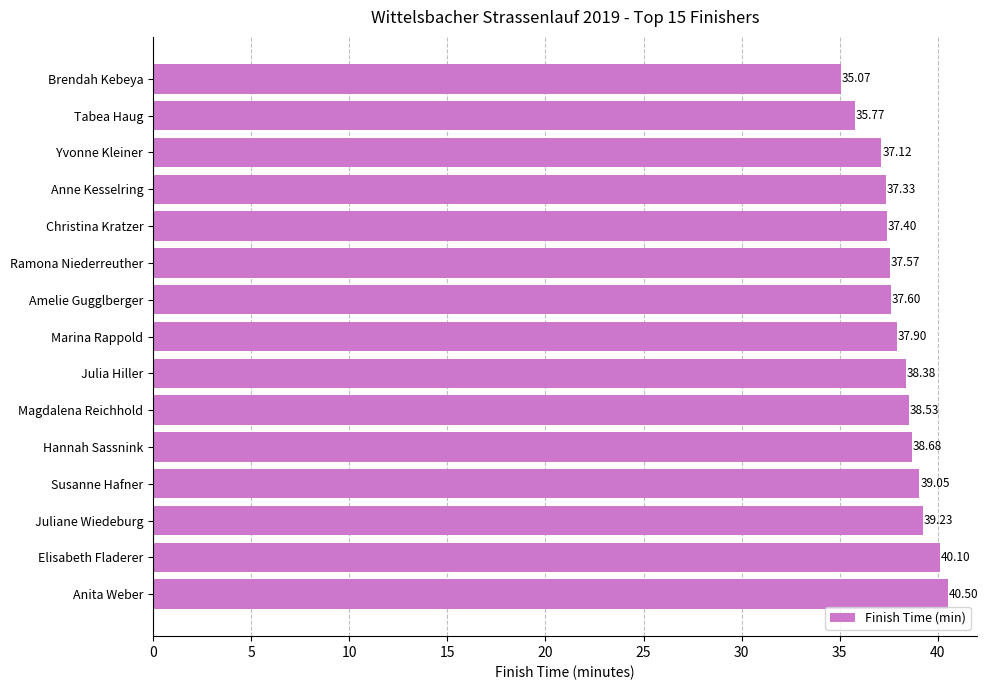

Approximately how many times larger is the value at Magdalena Reichhold compared to Brendah Kebeya?

1.1